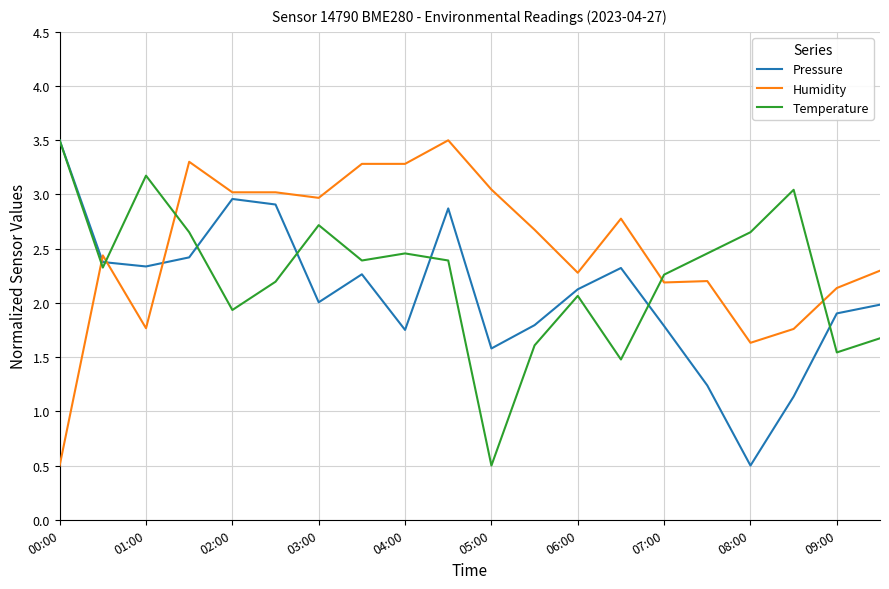

What is the sum of all Pressure values?

41.8